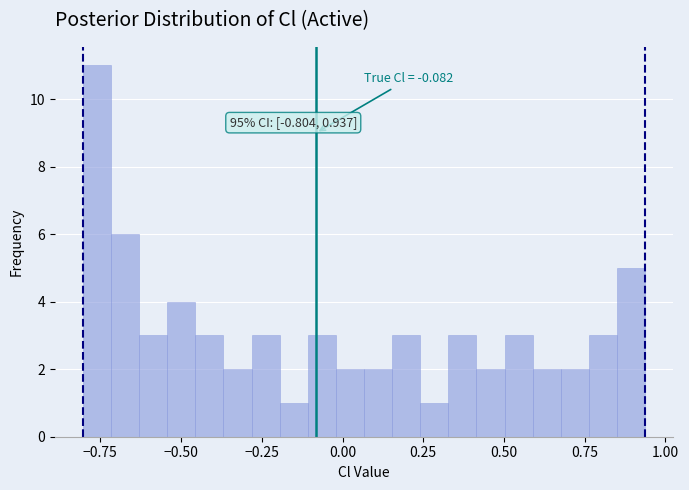

Around what value on the x-axis is the tallest bar? Give the approximate position of its centre, as read against the axis.

-0.75